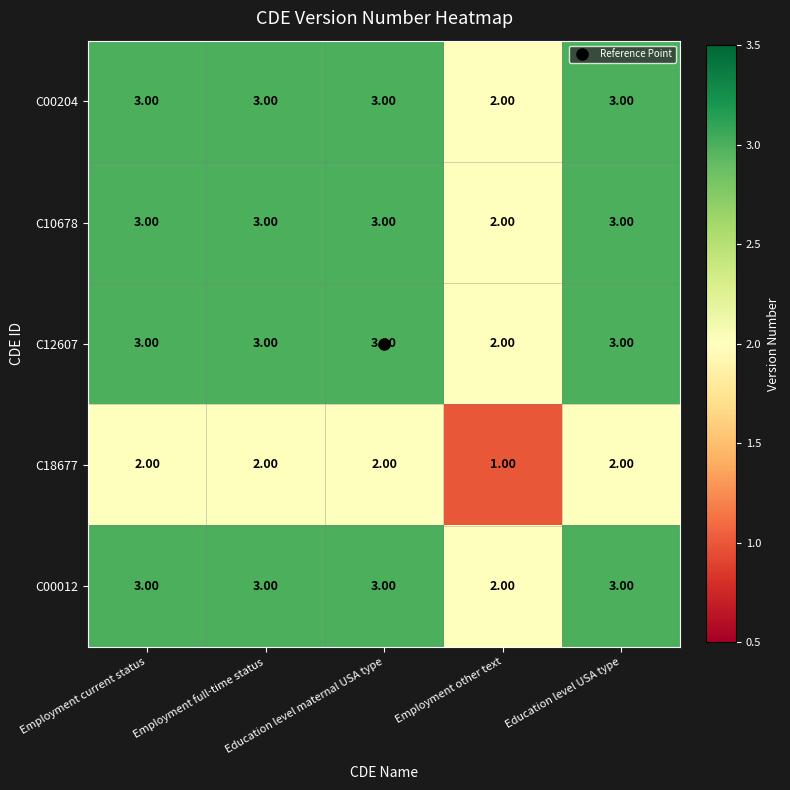

What is the difference between the highest and lowest values at Employment other text?

1